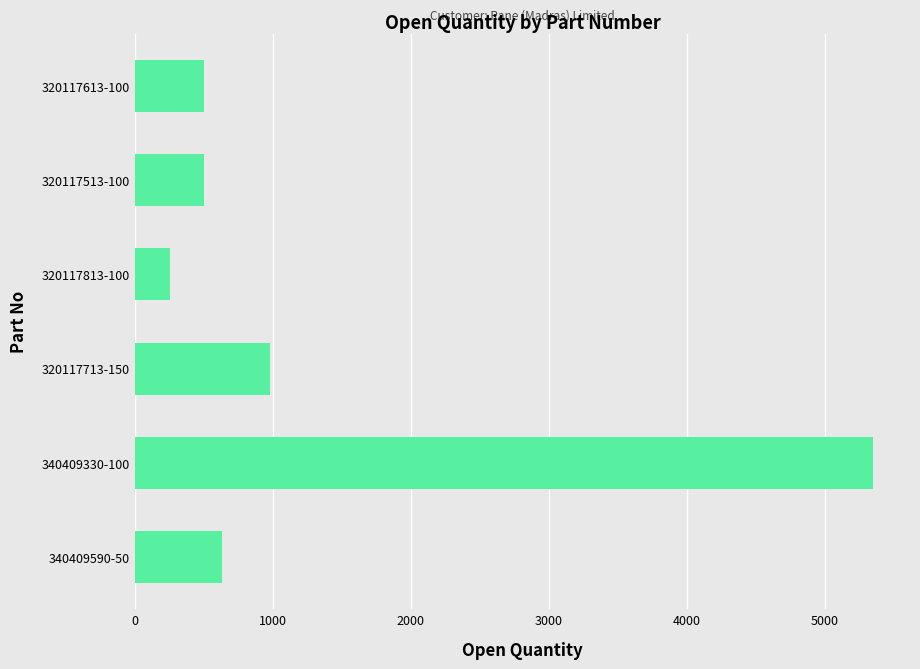

The value at 320117613-100 is 218. True or false?

False